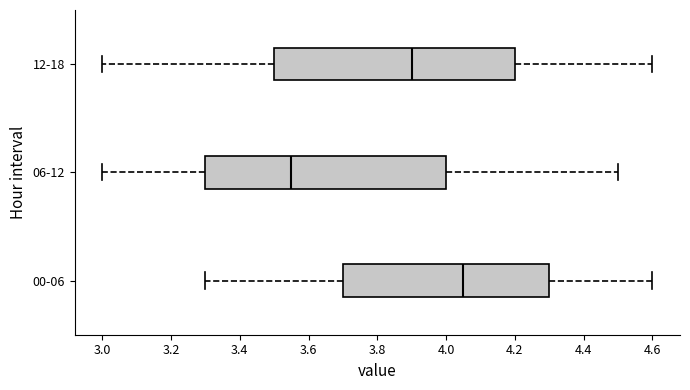

Which box has the furthest to the left median line?

06-12